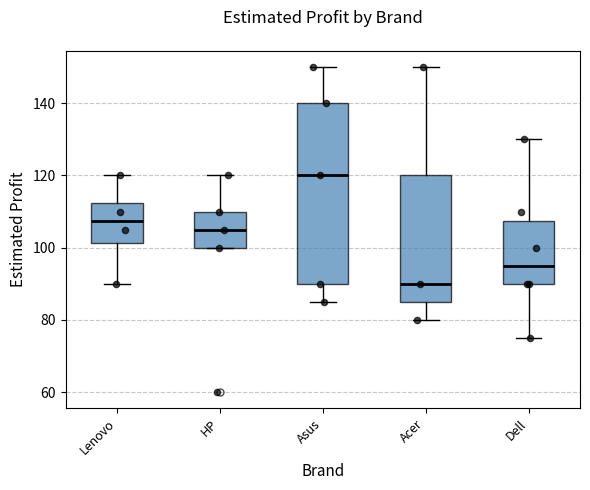

Comparing the boxes themselves (not the whiskers), which one is the tallest?

Asus